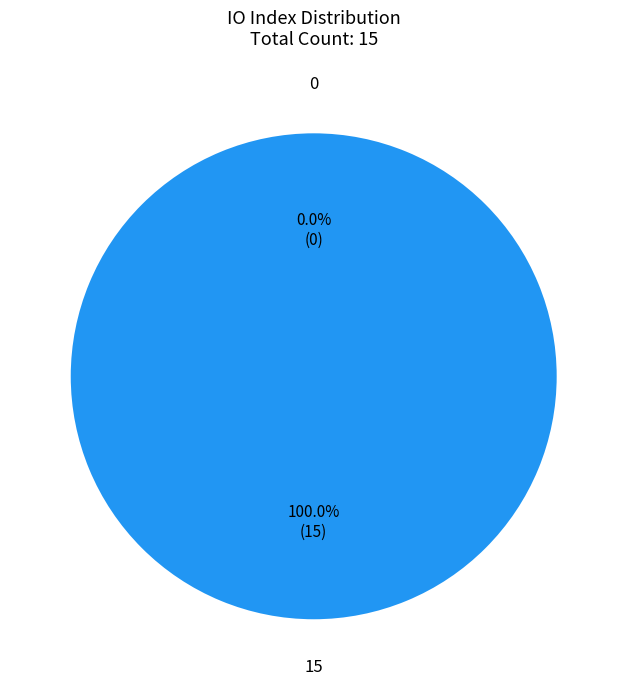

What is the change in value from 15 to 0?

-15